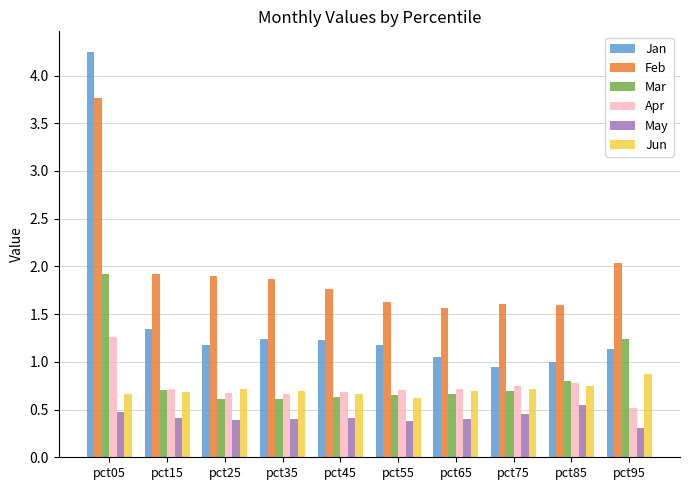

What are all the series names shown in the legend?

Jan, Feb, Mar, Apr, May, Jun